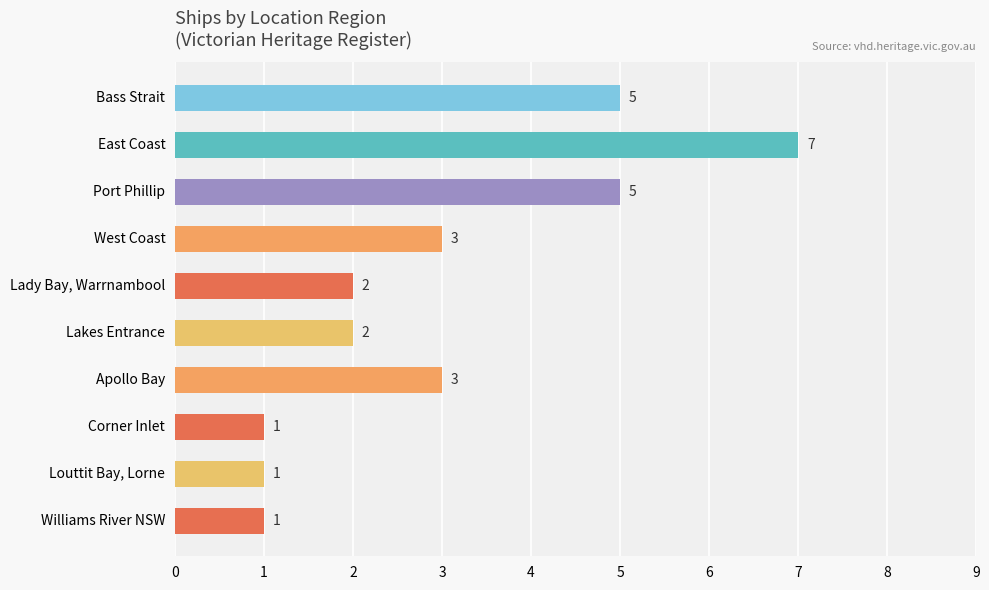

What is the maximum value shown in the chart?

7